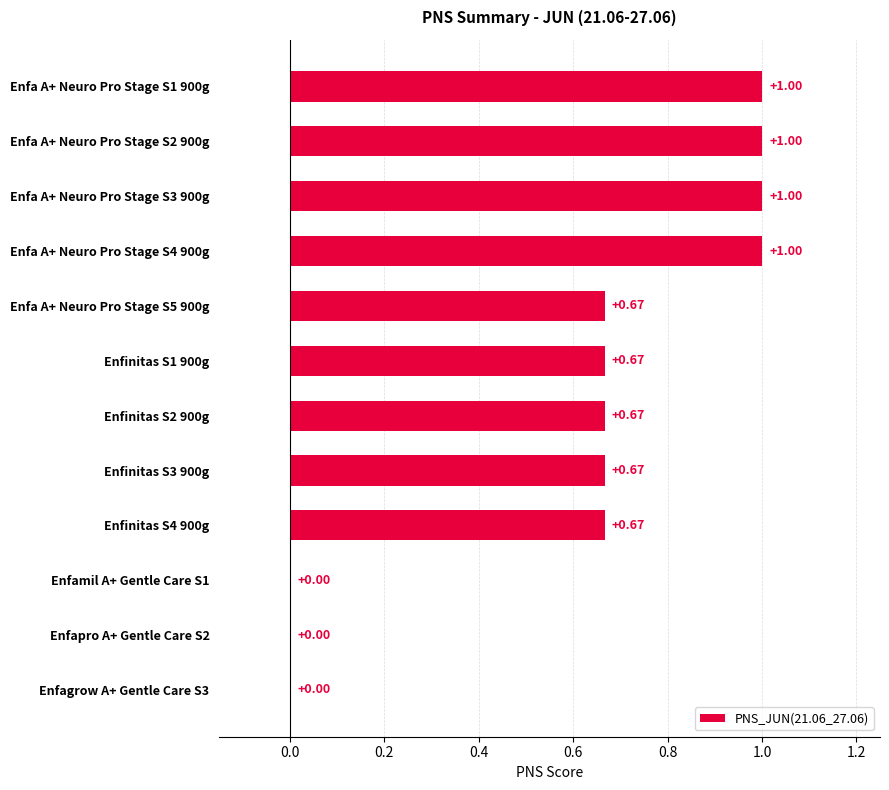

Which has a higher value, Enfinitas S3 900g or Enfa A+ Neuro Pro Stage S1 900g?

Enfa A+ Neuro Pro Stage S1 900g